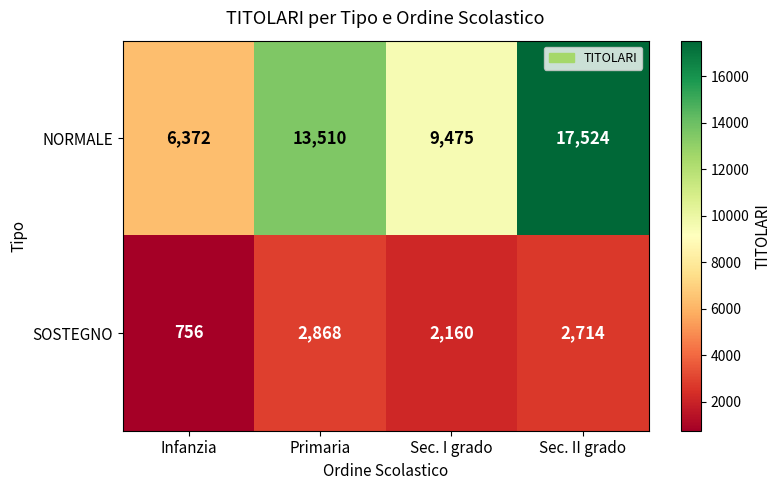

Reading left to right, what are all the values shown in this chart?

NORMALE: 6372	13510	9475	17524
SOSTEGNO: 756	2868	2160	2714